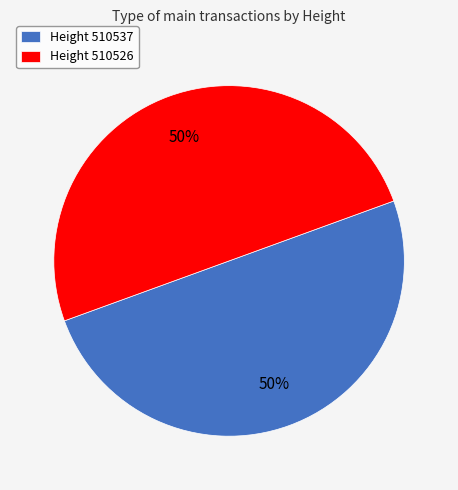

How many slices are in this pie chart?

2